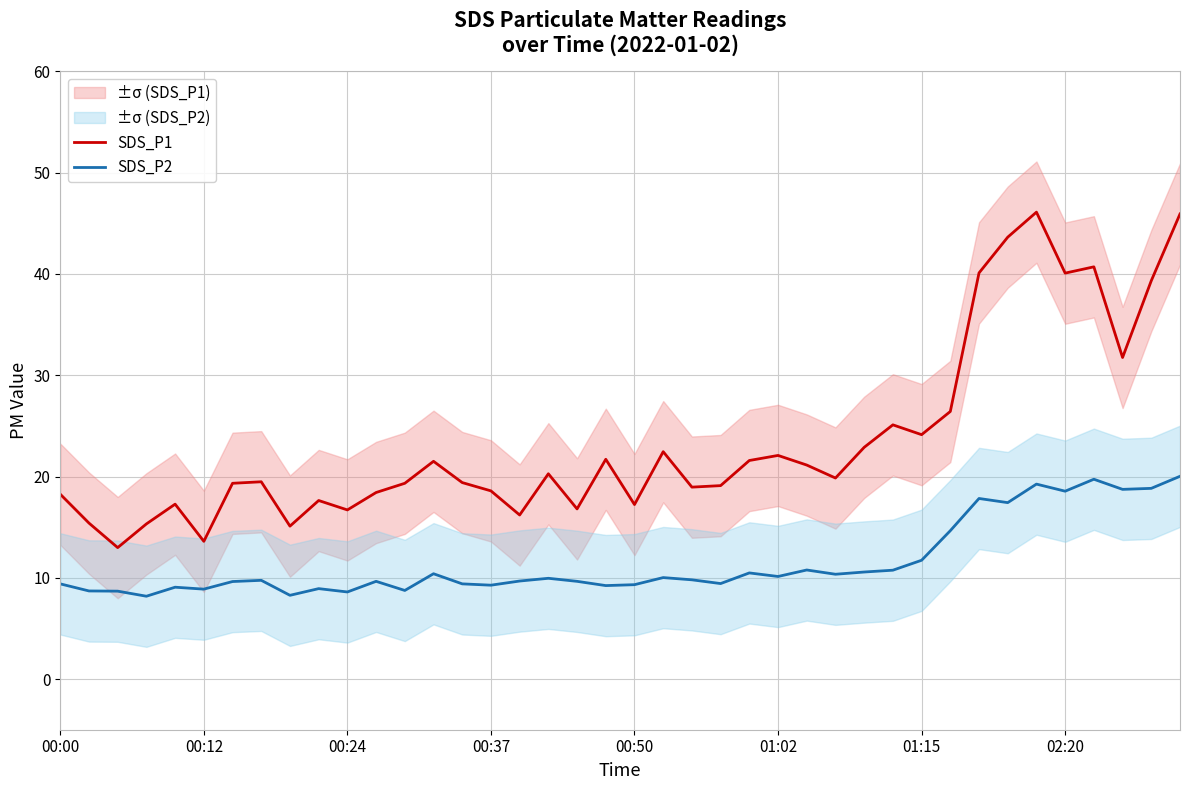

Reading right to left, list all the values displayed in this chart.

SDS_P1: 45.9	39.3	31.8	40.7	40.1	46.1	43.6	40.1	26.4	24.1	25.1	22.9	19.9	21.1	22.1	21.6	19.1	18.9	22.4	17.2	21.7	16.8	20.3	16.2	18.6	19.4	21.5	19.3	18.4	16.7	17.6	15.1	19.5	19.3	13.6	17.3	15.3	13.0	15.4	18.2
SDS_P2: 20.0	18.8	18.7	19.7	18.6	19.2	17.4	17.8	14.7	11.7	10.8	10.6	10.3	10.8	10.1	10.5	9.4	9.8	10.0	9.3	9.2	9.7	9.9	9.7	9.3	9.4	10.4	8.8	9.7	8.6	8.9	8.3	9.8	9.6	8.9	9.1	8.2	8.7	8.7	9.4